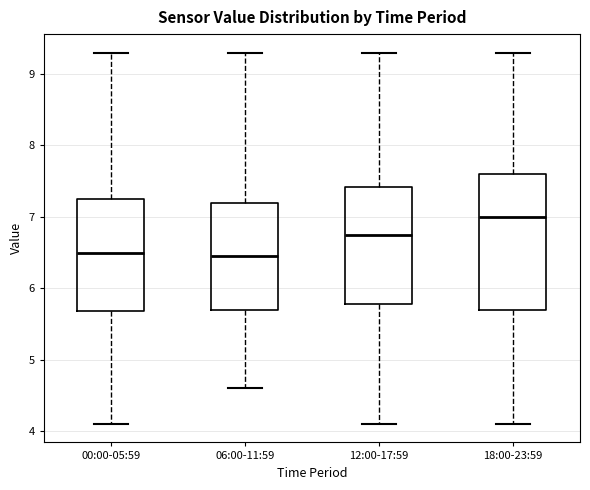

Reading left to right, transcribe this box plot: for each box, give where its median line is, the range the box spans, and where its two whiskers end, as read against the y-axis. The values are not printed on the chart, so give them approximately, as read against the axis.

00:00-05:59: median 6.5, box 5.7 to 7.3, whiskers 4.1 to 9.3
06:00-11:59: median 6.5, box 5.7 to 7.2, whiskers 4.6 to 9.3
12:00-17:59: median 6.8, box 5.8 to 7.4, whiskers 4.1 to 9.3
18:00-23:59: median 7.0, box 5.7 to 7.6, whiskers 4.1 to 9.3